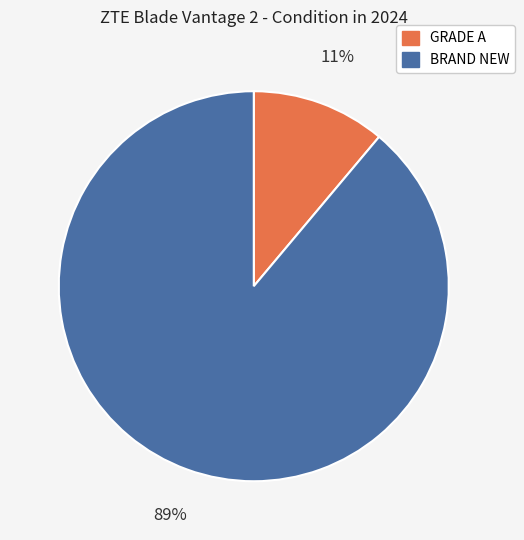

Approximately how many times larger is the value at GRADE A compared to BRAND NEW?

0.1